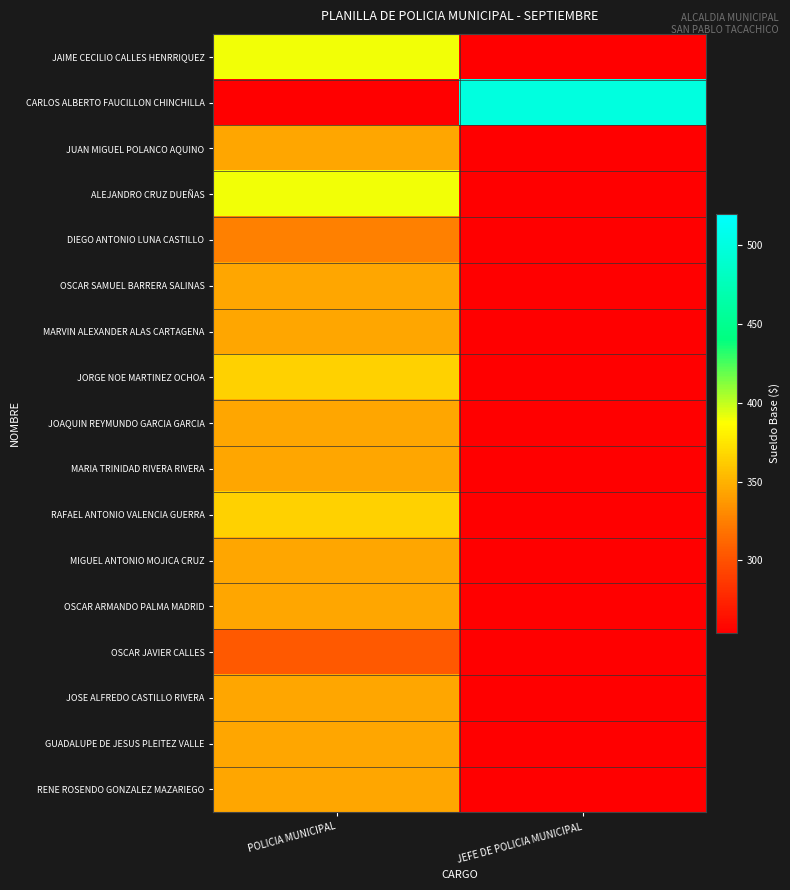

Reading right to left, list all the values displayed in this chart.

JAIME CECILIO CALLES HENRRIQUEZ: JEFE DE POLICIA MUNICIPAL=0.0	POLICIA MUNICIPAL=390.0
CARLOS ALBERTO FAUCILLON CHINCHILLA: JEFE DE POLICIA MUNICIPAL=500.0	POLICIA MUNICIPAL=0.0
JUAN MIGUEL POLANCO AQUINO: JEFE DE POLICIA MUNICIPAL=0.0	POLICIA MUNICIPAL=344.2
ALEJANDRO CRUZ DUEÑAS: JEFE DE POLICIA MUNICIPAL=0.0	POLICIA MUNICIPAL=390.0
DIEGO ANTONIO LUNA CASTILLO: JEFE DE POLICIA MUNICIPAL=0.0	POLICIA MUNICIPAL=325.0
OSCAR SAMUEL BARRERA SALINAS: JEFE DE POLICIA MUNICIPAL=0.0	POLICIA MUNICIPAL=344.2
MARVIN ALEXANDER ALAS CARTAGENA: JEFE DE POLICIA MUNICIPAL=0.0	POLICIA MUNICIPAL=344.2
JORGE NOE MARTINEZ OCHOA: JEFE DE POLICIA MUNICIPAL=0.0	POLICIA MUNICIPAL=365.0
JOAQUIN REYMUNDO GARCIA GARCIA: JEFE DE POLICIA MUNICIPAL=0.0	POLICIA MUNICIPAL=344.2
MARIA TRINIDAD RIVERA RIVERA: JEFE DE POLICIA MUNICIPAL=0.0	POLICIA MUNICIPAL=344.2
RAFAEL ANTONIO VALENCIA GUERRA: JEFE DE POLICIA MUNICIPAL=0.0	POLICIA MUNICIPAL=365.0
MIGUEL ANTONIO MOJICA CRUZ: JEFE DE POLICIA MUNICIPAL=0.0	POLICIA MUNICIPAL=344.2
OSCAR ARMANDO PALMA MADRID: JEFE DE POLICIA MUNICIPAL=0.0	POLICIA MUNICIPAL=344.2
OSCAR JAVIER CALLES: JEFE DE POLICIA MUNICIPAL=0.0	POLICIA MUNICIPAL=304.2
JOSE ALFREDO CASTILLO RIVERA: JEFE DE POLICIA MUNICIPAL=0.0	POLICIA MUNICIPAL=344.2
GUADALUPE DE JESUS PLEITEZ VALLE: JEFE DE POLICIA MUNICIPAL=0.0	POLICIA MUNICIPAL=344.2
RENE ROSENDO GONZALEZ MAZARIEGO: JEFE DE POLICIA MUNICIPAL=0.0	POLICIA MUNICIPAL=344.2